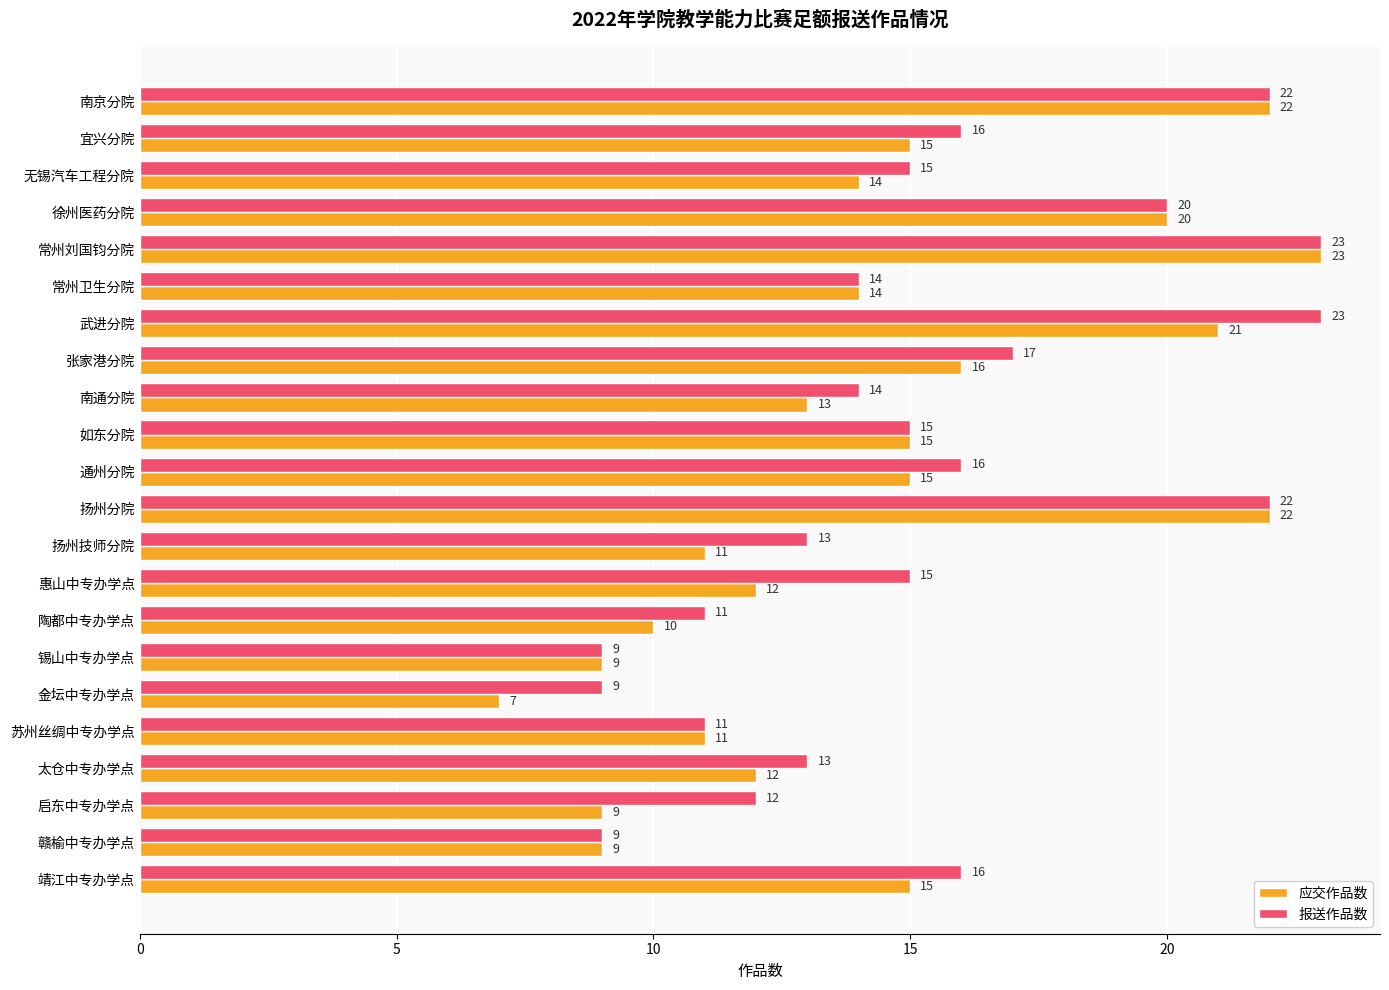

What is the greatest value displayed?

23